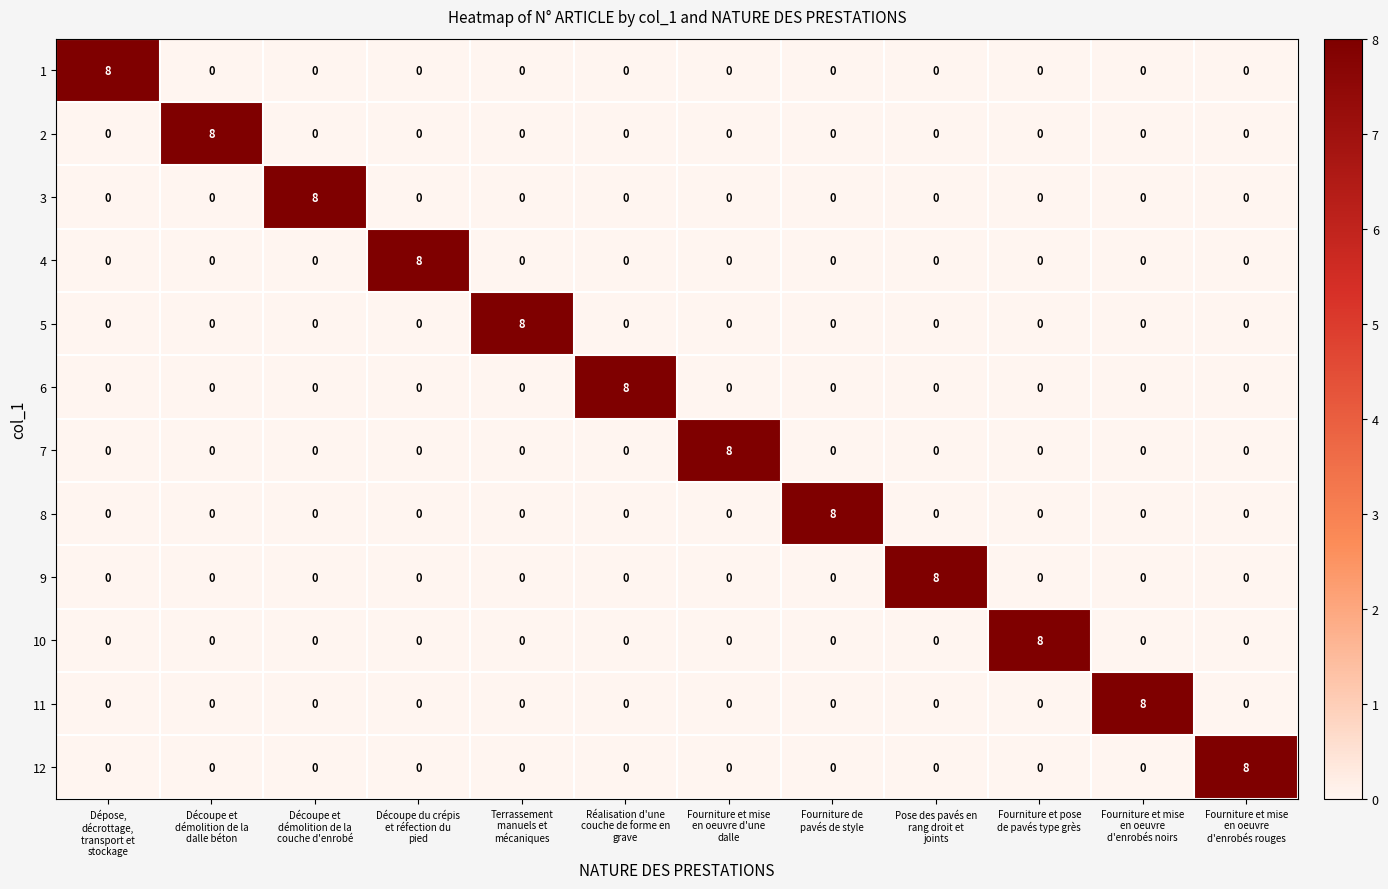

How many 1 values are between 0 and 1?

11